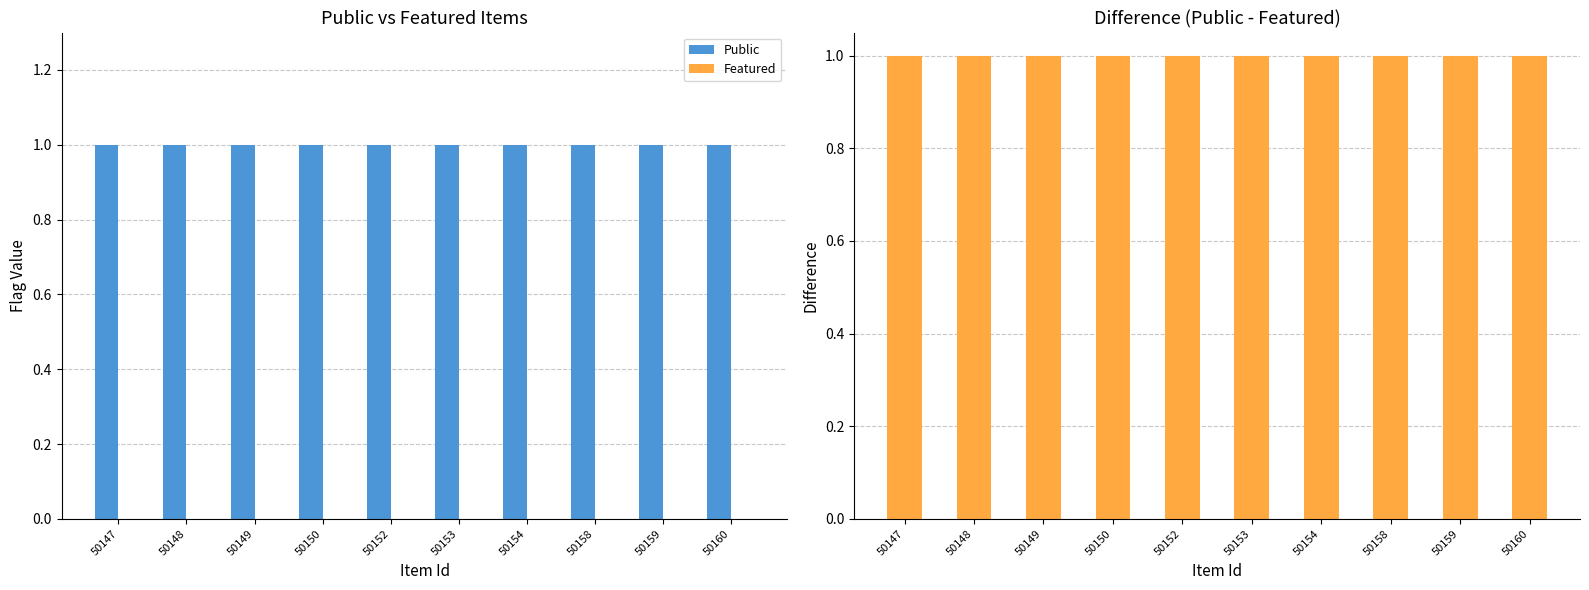

Reading left to right, what are all the values shown in this chart?

Public: 1	1	1	1	1	1	1	1	1	1
Featured: 0	0	0	0	0	0	0	0	0	0
Difference (Public - Featured): 1	1	1	1	1	1	1	1	1	1